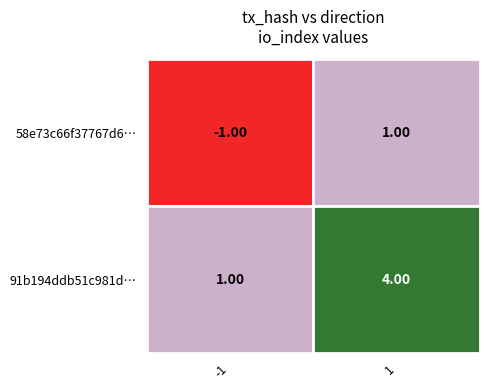

Which category has the lowest value in the 91b194ddb51c981d0dfc5bd4d3453906362cd82 series?

-1